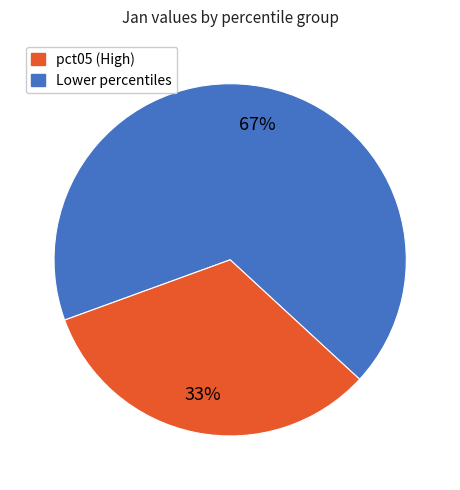

To the nearest percent, what is the average slice percentage?

50%